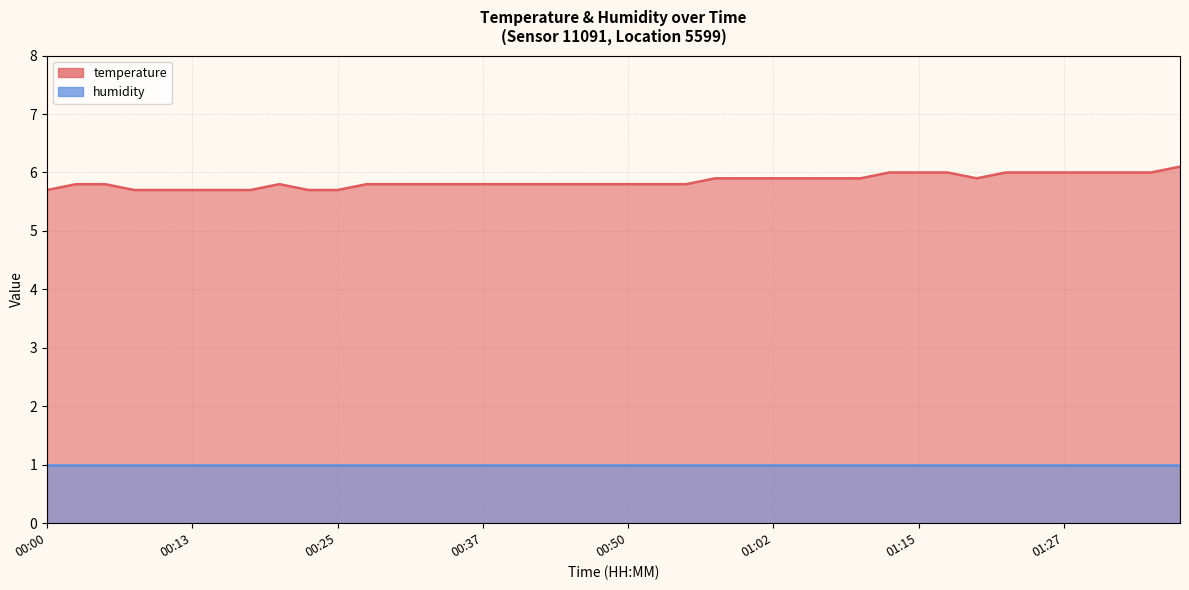

True or false: there are more than 2 points higher than both neighbors.

False